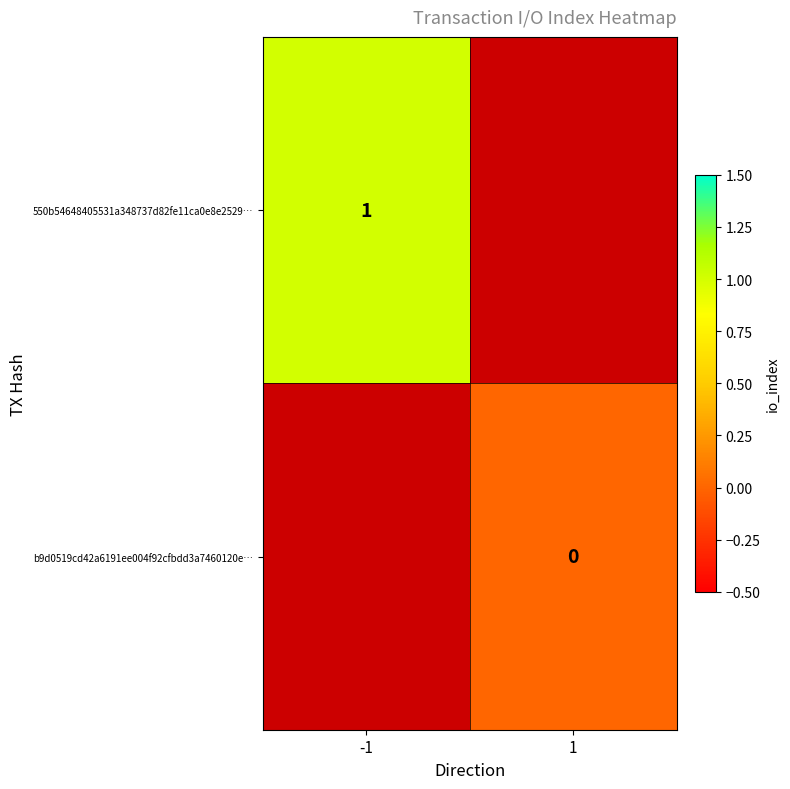

True or false: 550b54648405531a348737d82fe11ca0e8e2529… has a value of 1 at -1.

True